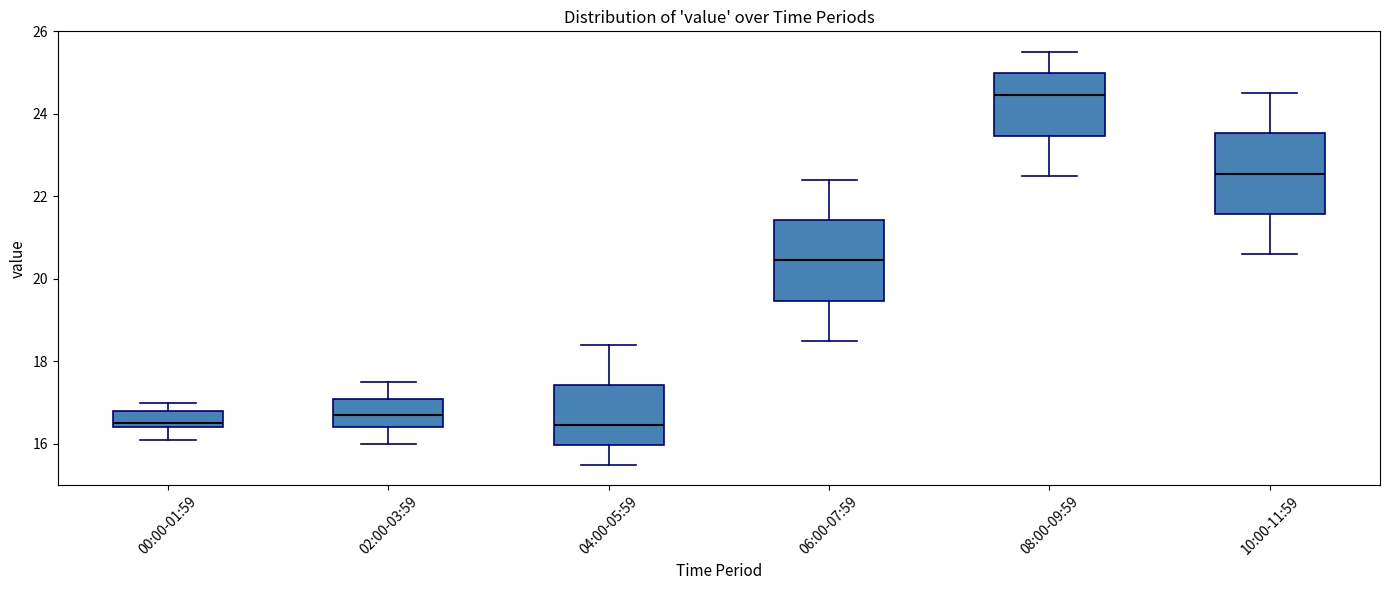

Reading left to right, read every box against the y-axis: the position of its median line, the range the box covers, and the ends of its whiskers. The values are not printed on the chart, so give them approximately, as read against the axis.

00:00-01:59: median 16.6, box 16.4 to 16.8, whiskers 16.2 to 17.0
02:00-03:59: median 16.8, box 16.4 to 17.2, whiskers 16.0 to 17.6
04:00-05:59: median 16.4, box 16.0 to 17.4, whiskers 15.6 to 18.4
06:00-07:59: median 20.4, box 19.4 to 21.4, whiskers 18.6 to 22.4
08:00-09:59: median 24.4, box 23.4 to 25.0, whiskers 22.6 to 25.6
10:00-11:59: median 22.6, box 21.6 to 23.6, whiskers 20.6 to 24.6